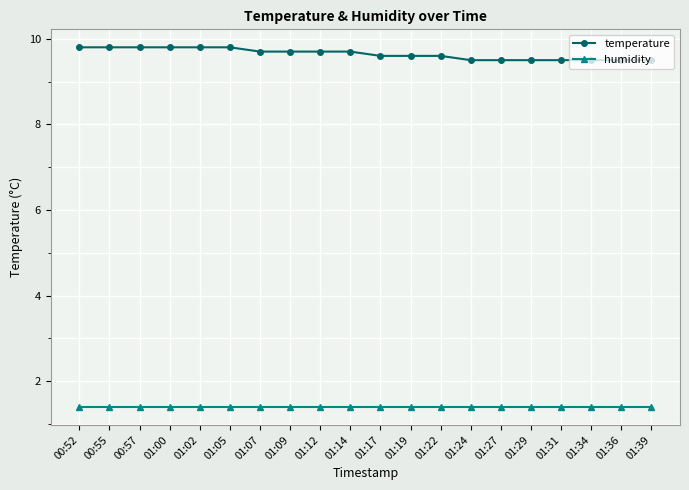

What position from the left is 01:24?

14